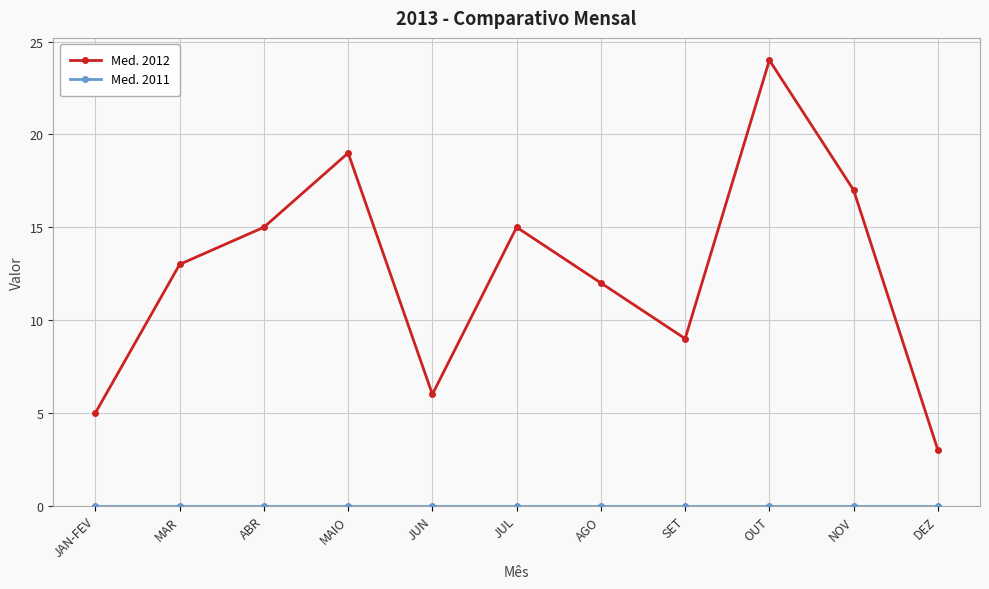

Between JUN and AGO, which series saw the biggest shift?

Med. 2012